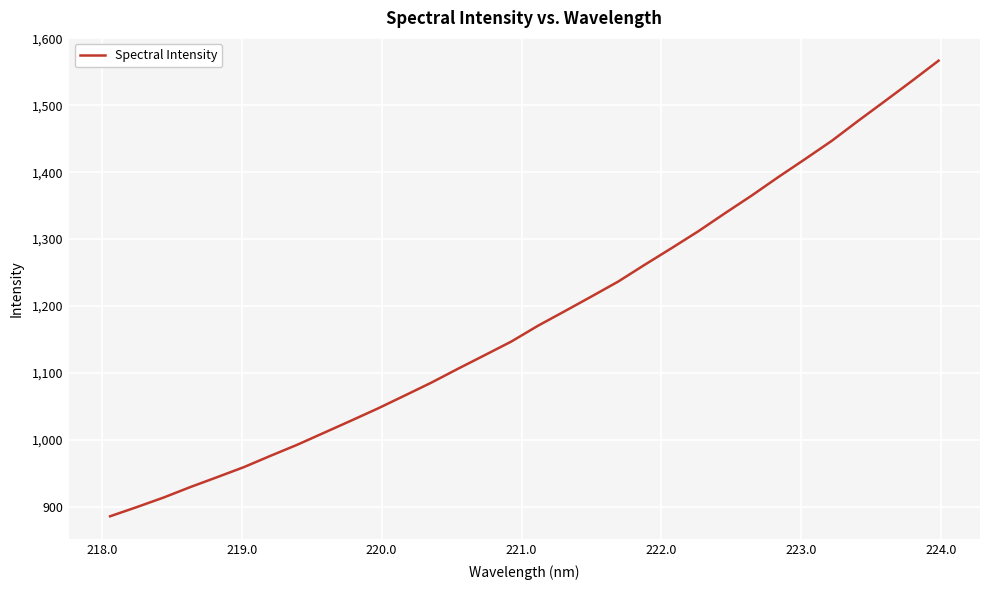

What is the difference between the maximum and minimum values?

681.2